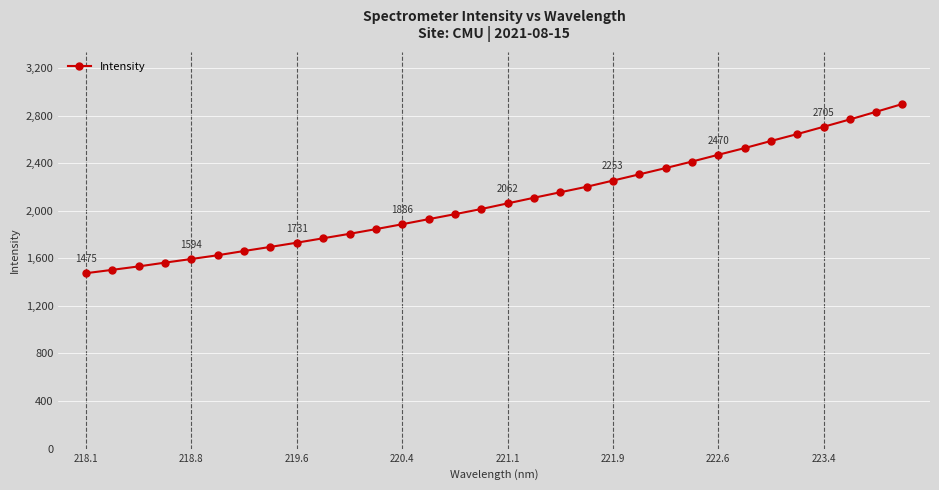

What is the maximum value shown in the chart?

2897.2